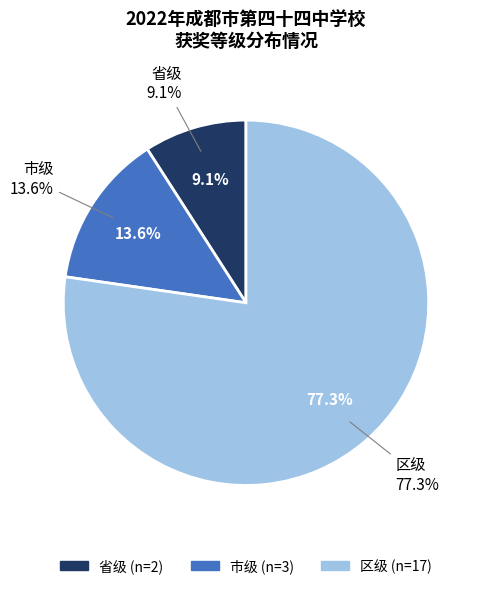

How much of the chart is everything except 市级?

86.4%